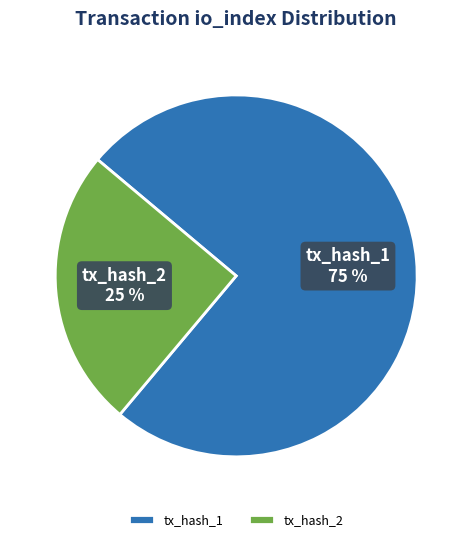

Count the number of slices in the pie.

2